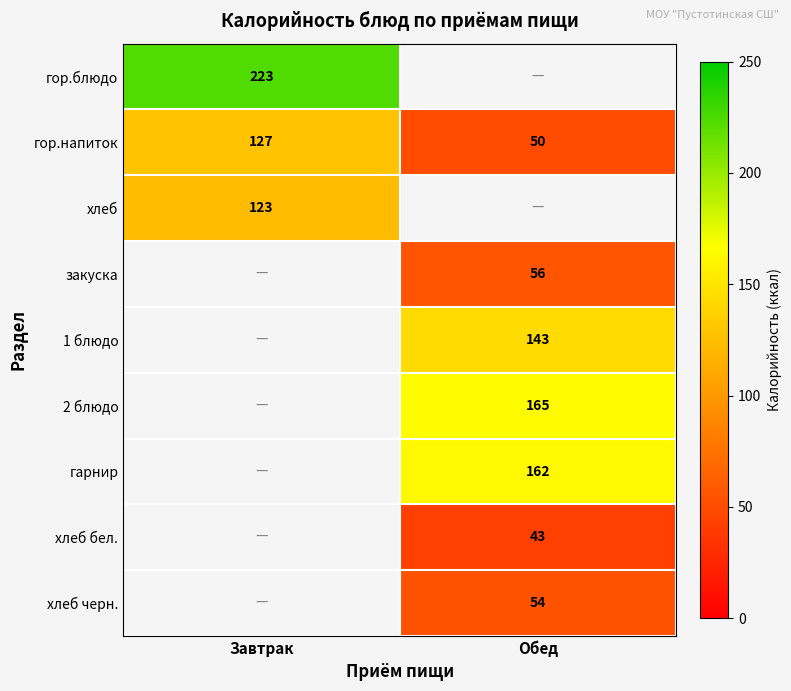

Between Обед and Завтрак, which is larger?

Завтрак